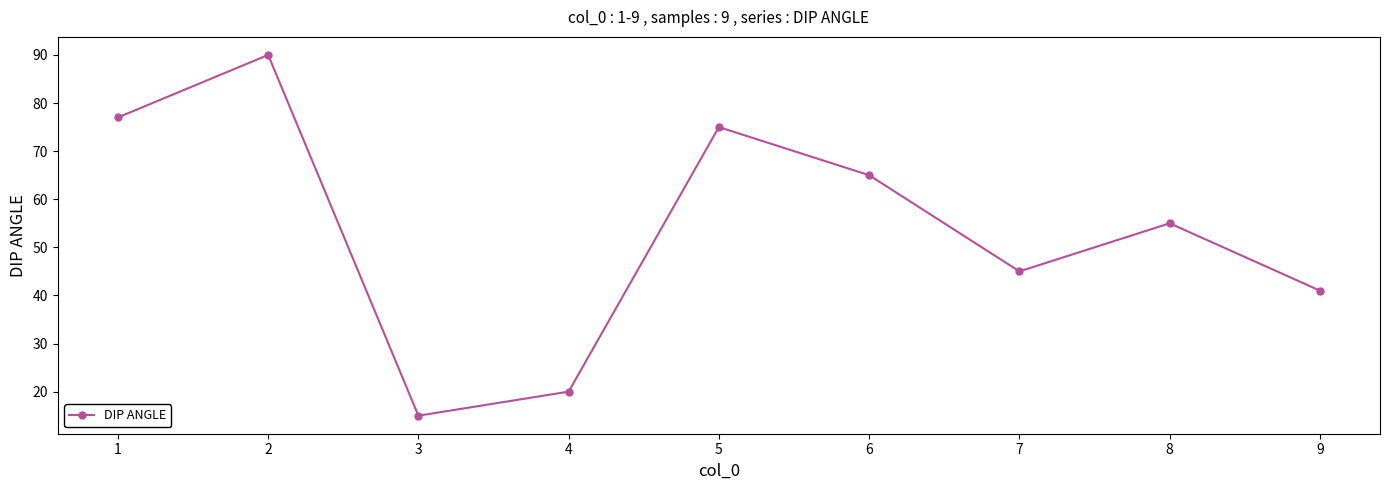

What is the maximum value shown in the chart?

90